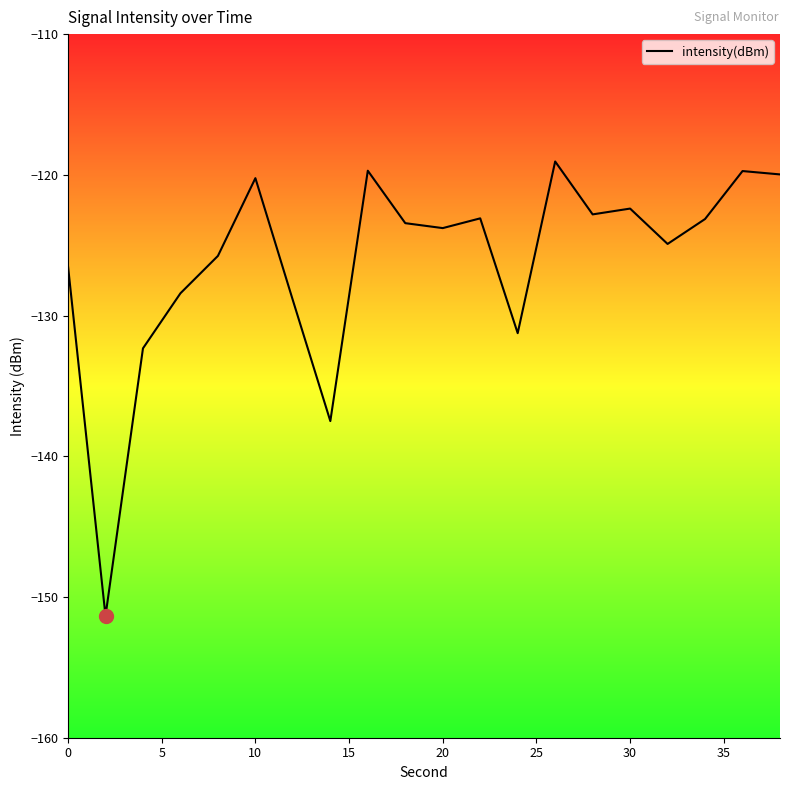

What is the difference between the maximum and minimum values?

32.3